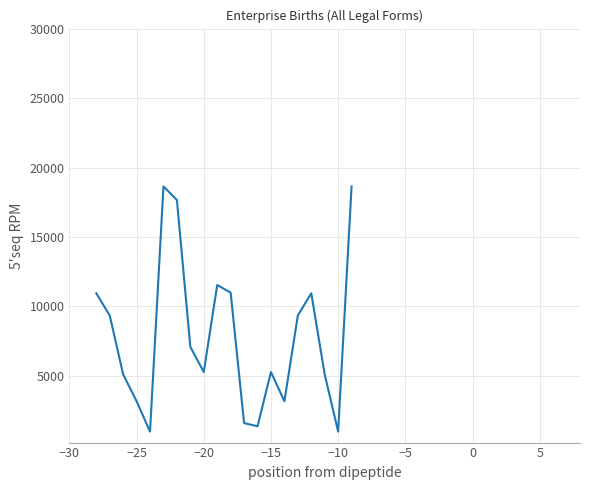

Is this an area chart (filled region under the line)?

No